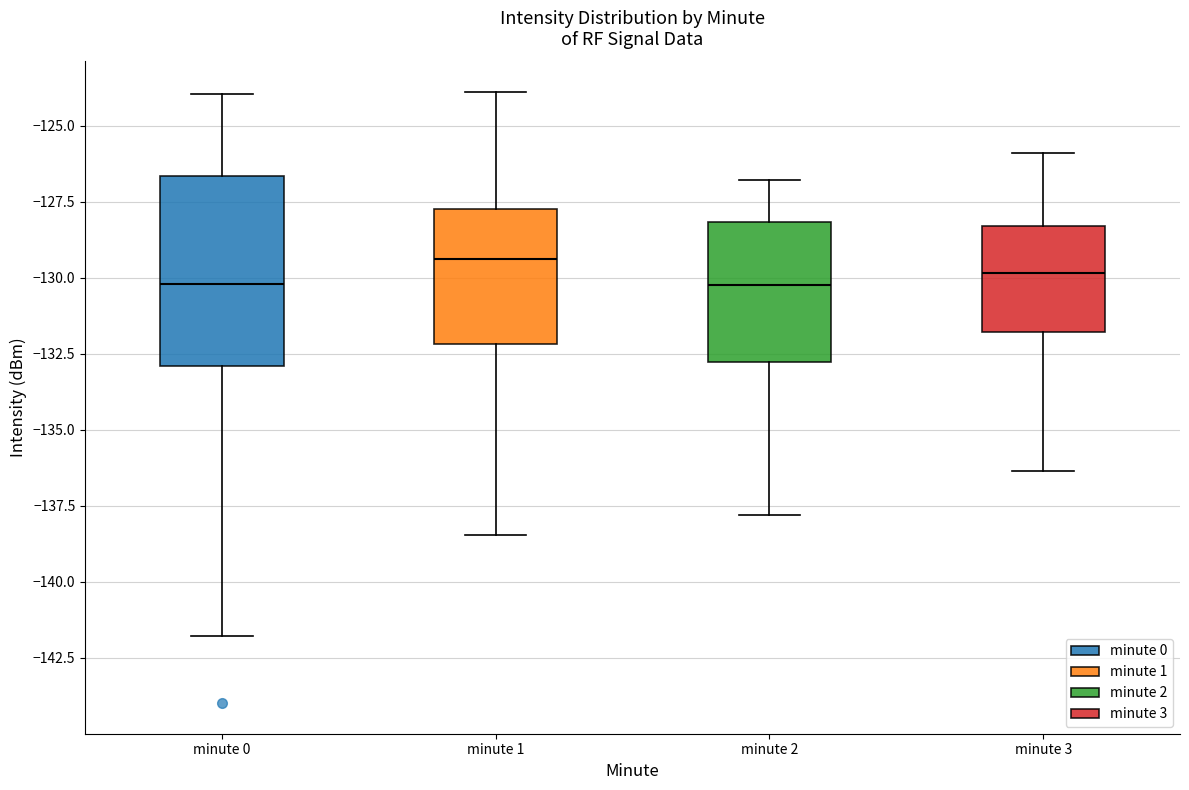

Where is the upper edge of the box for minute 3 on the y-axis? The values are not printed on the chart, so give them approximately, as read against the axis.

-128.5